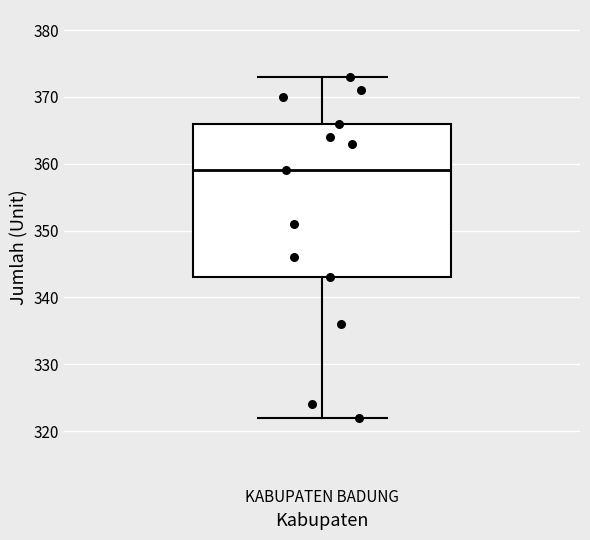

Transcribe this box plot: give where the median line is, the range the box spans, and where the two whiskers end, as read against the y-axis. The values are not printed on the chart, so give them approximately, as read against the axis.

median 359, box 343 to 366, whiskers 322 to 373